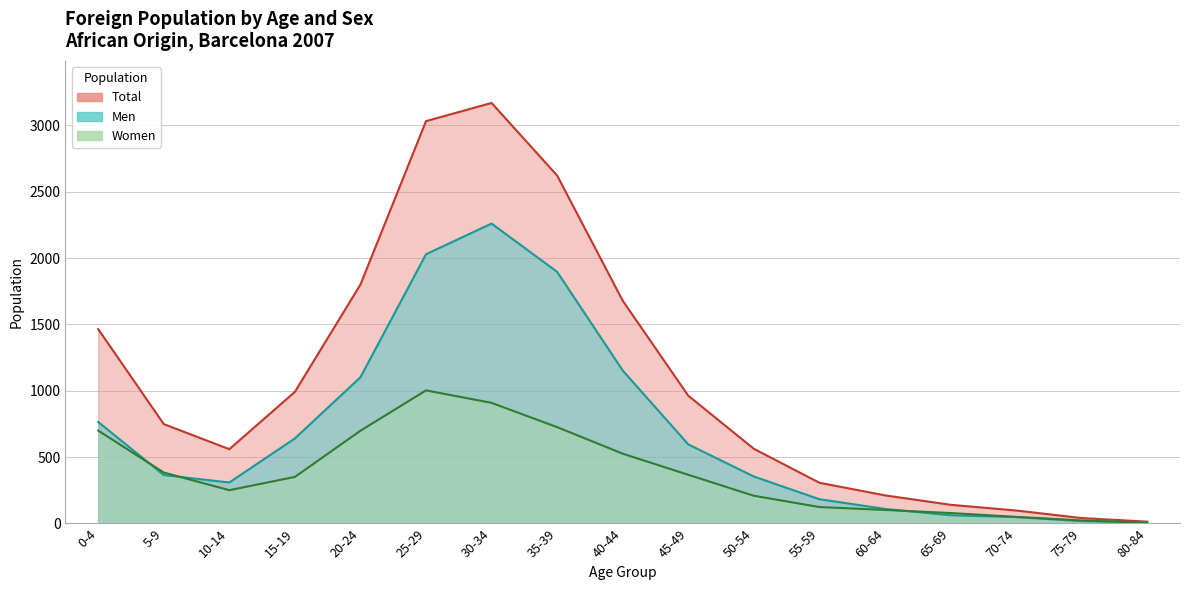

In Men, how many points are higher than both neighbors (excluding endpoints)?

1